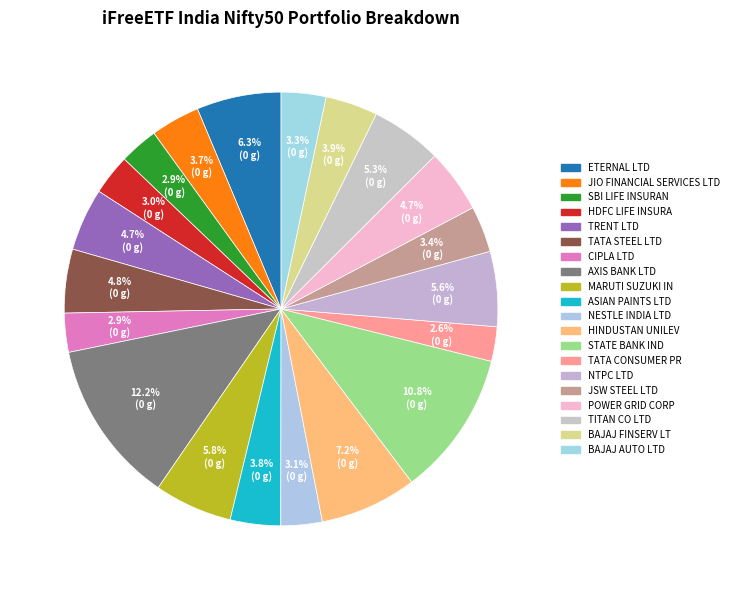

Do BAJAJ FINSERV LT and ASIAN PAINTS LTD together represent more than half of the pie?

No